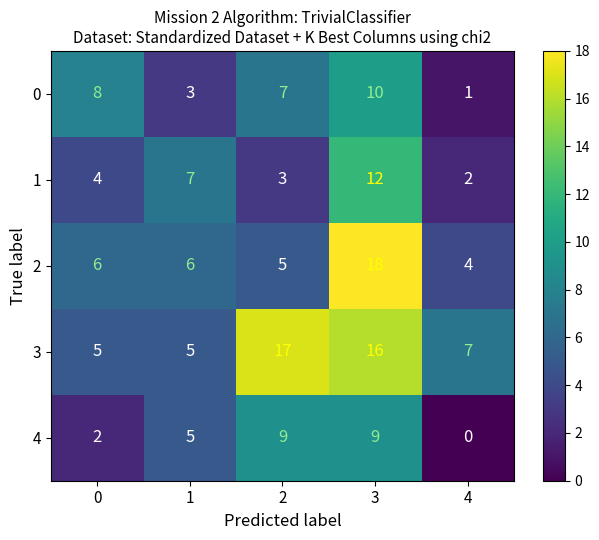

Reading right to left, transcribe all the data shown in this chart.

0: 1	10	7	3	8
1: 2	12	3	7	4
2: 4	18	5	6	6
3: 7	16	17	5	5
4: 0	9	9	5	2